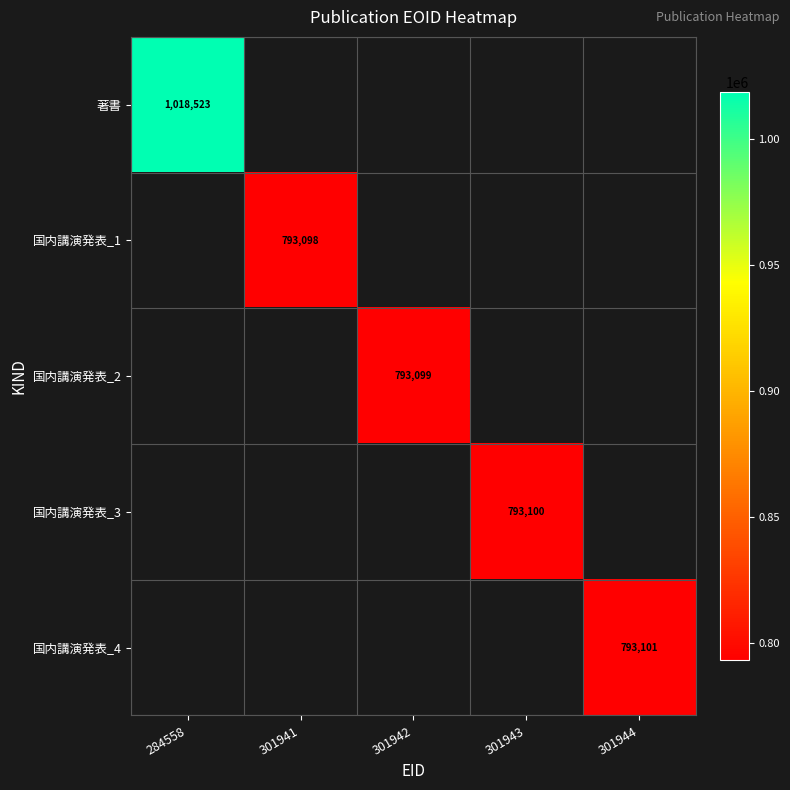

The 国内講演発表_3 series shows 793100 at 301943. True or false?

True